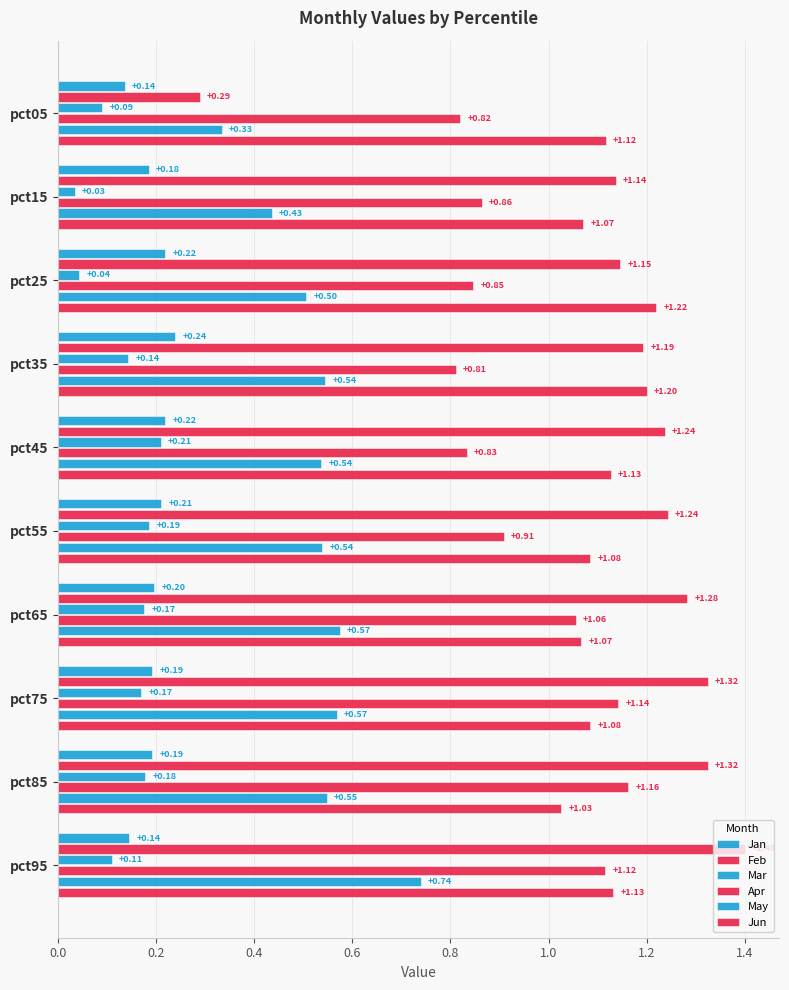

How many categories are shown in the chart?

10